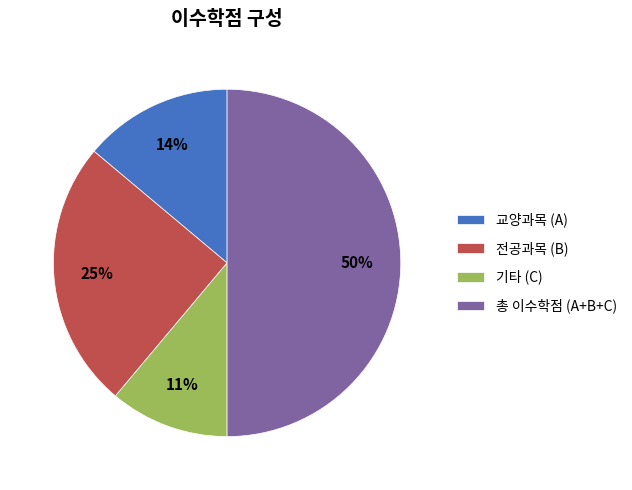

Count the number of slices in the pie.

4